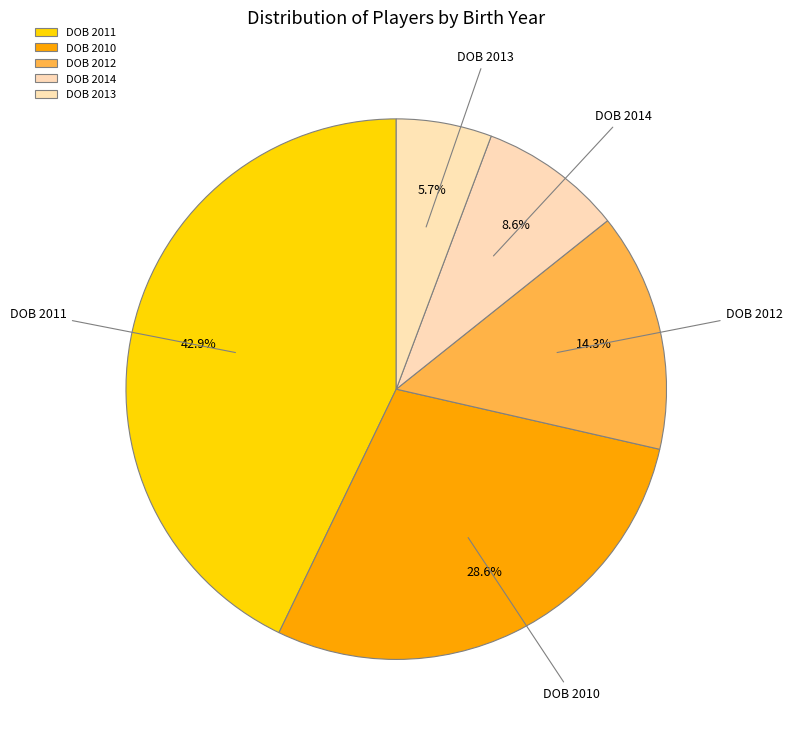

How many segments does this pie chart have?

5